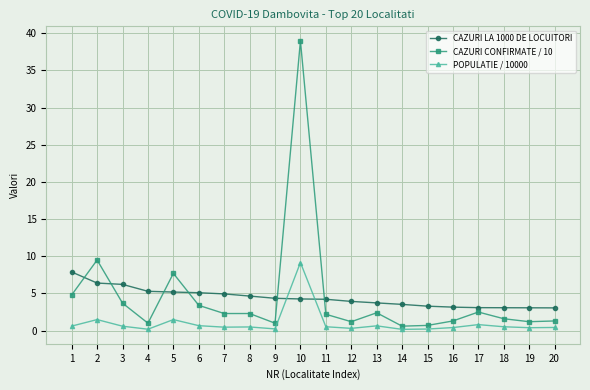

How many times do CAZURI CONFIRMATE / 10 and CAZURI LA 1000 DE LOCUITORI cross each other?

6